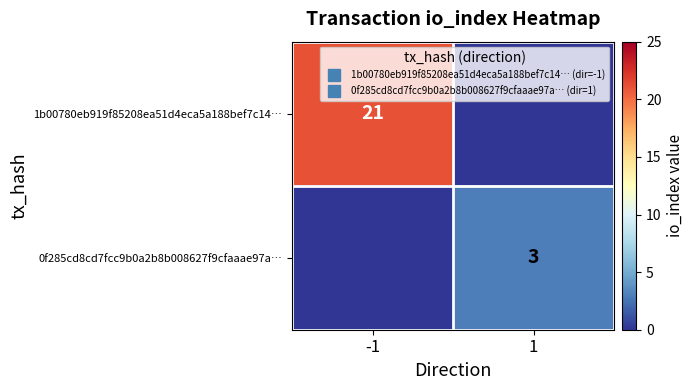

How many values in the 0f285cd8cd7fcc9b0a2b8b008627f9cfaaae97a… series are below 3?

1